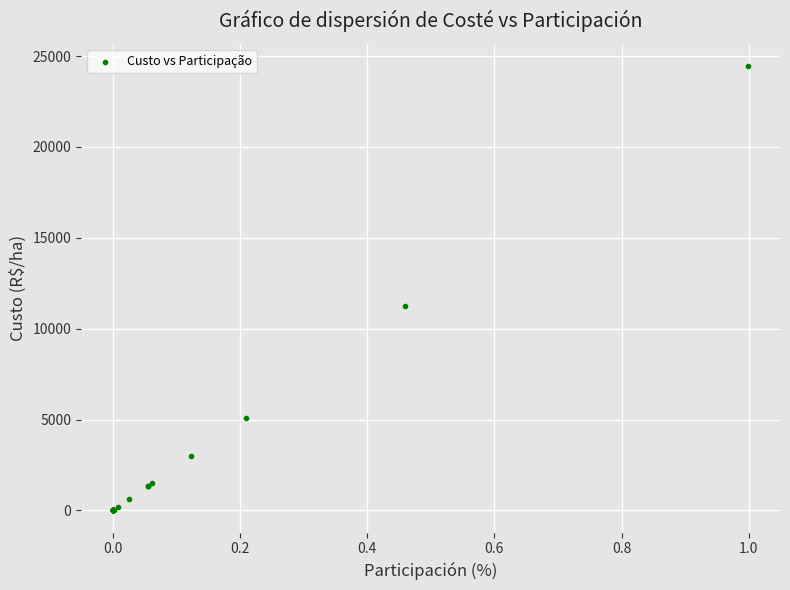

What Y value in the scatter plot is closest to 12223?

11250.0